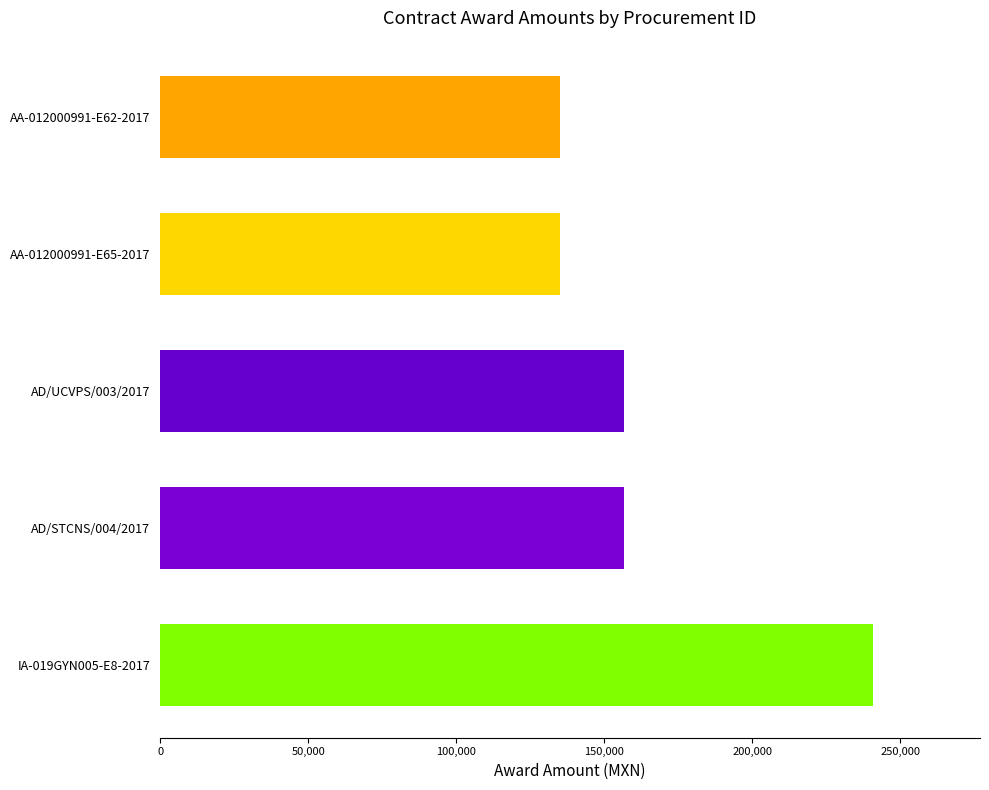

Reading bottom to top, extract all data points from this chart.

IA-019GYN005-E8-2017=240850	AD/STCNS/004/2017=156600	AD/UCVPS/003/2017=156600	AA-012000991-E65-2017=135000	AA-012000991-E62-2017=135000